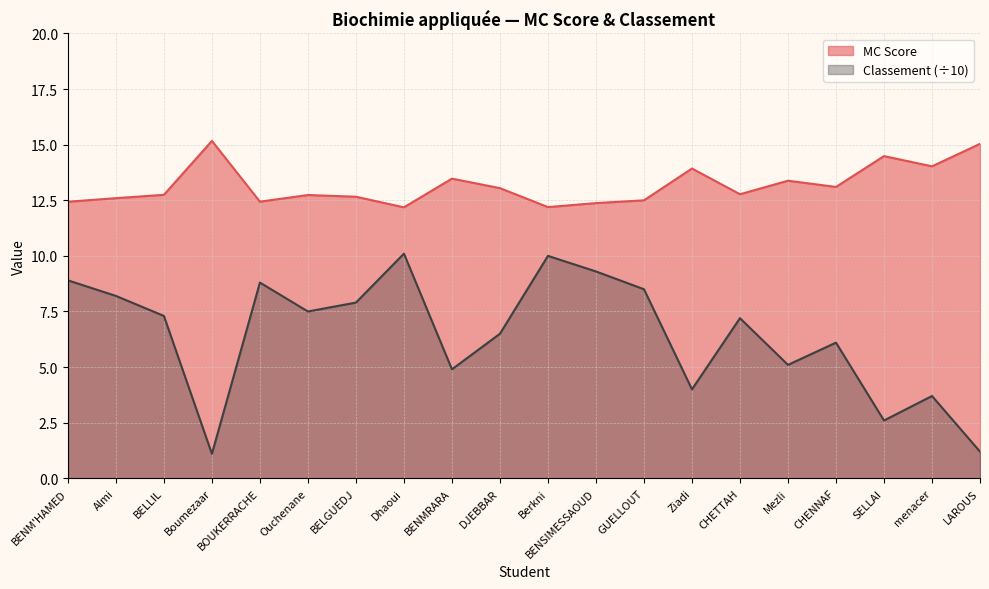

What position from the right is Ziadi?

7